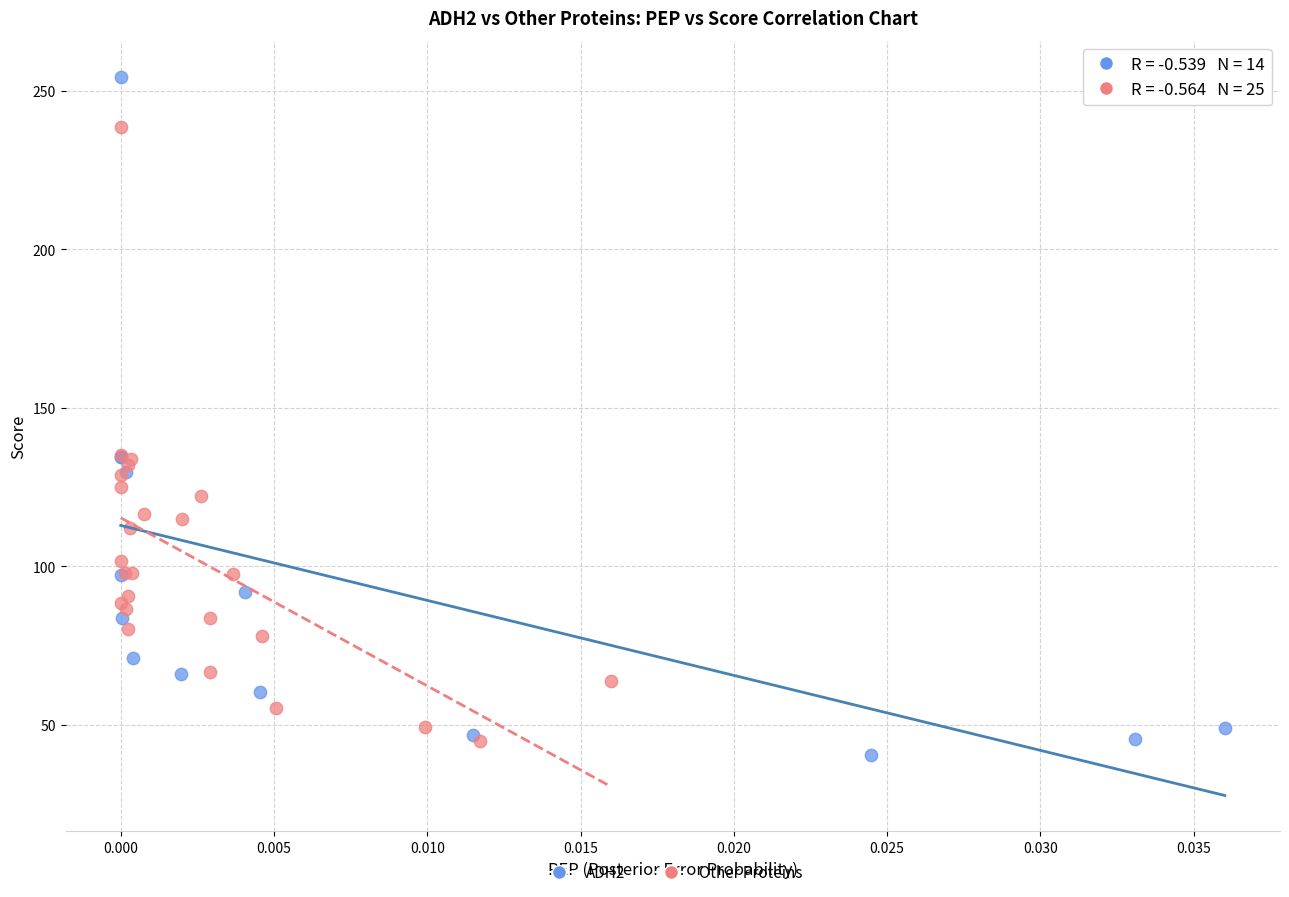

Which series contains the lowest Y value?

ADH2